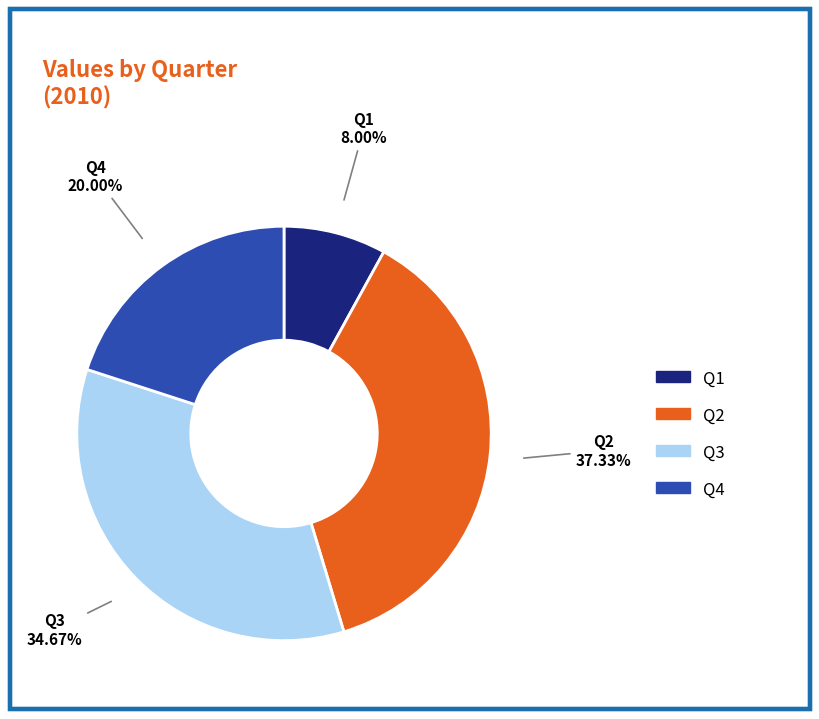

Which category has the biggest portion of the pie?

Q2